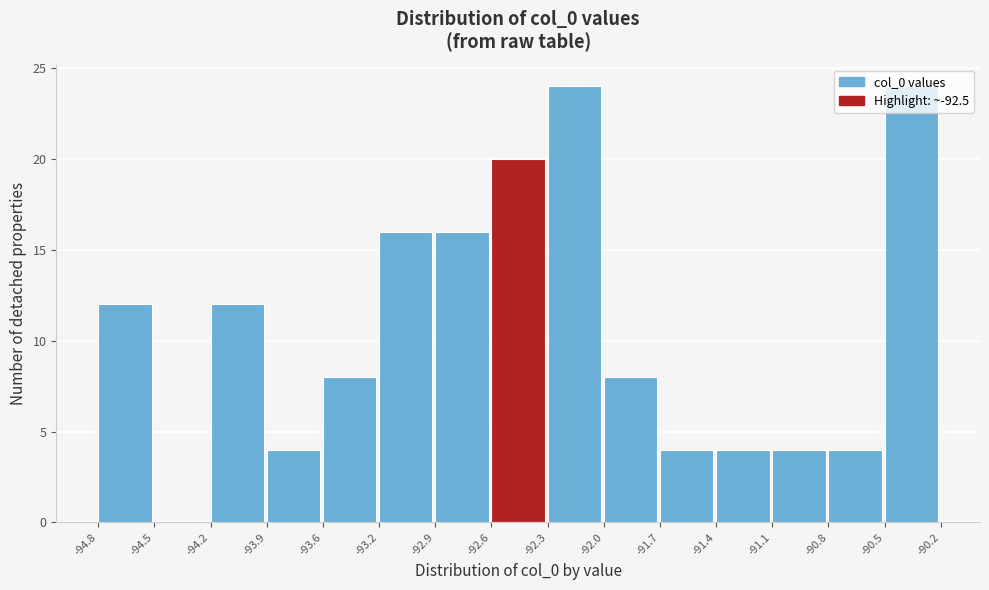

Reading left to right, transcribe this chart: for each bar, give the range it covers on the x-axis and its height. The values are not printed on the chart, so give them approximately, as read against the axis.

-94.8 to -94.5: 12
-94.5 to -94.2: 0
-94.2 to -93.9: 12
-93.9 to -93.6: 4
-93.6 to -93.2: 8
-93.2 to -92.9: 16
-92.9 to -92.6: 16
-92.6 to -92.3: 20
-92.3 to -92.0: 24
-92.0 to -91.7: 8
-91.7 to -91.4: 4
-91.4 to -91.1: 4
-91.1 to -90.8: 4
-90.8 to -90.5: 4
-90.5 to -90.2: 24